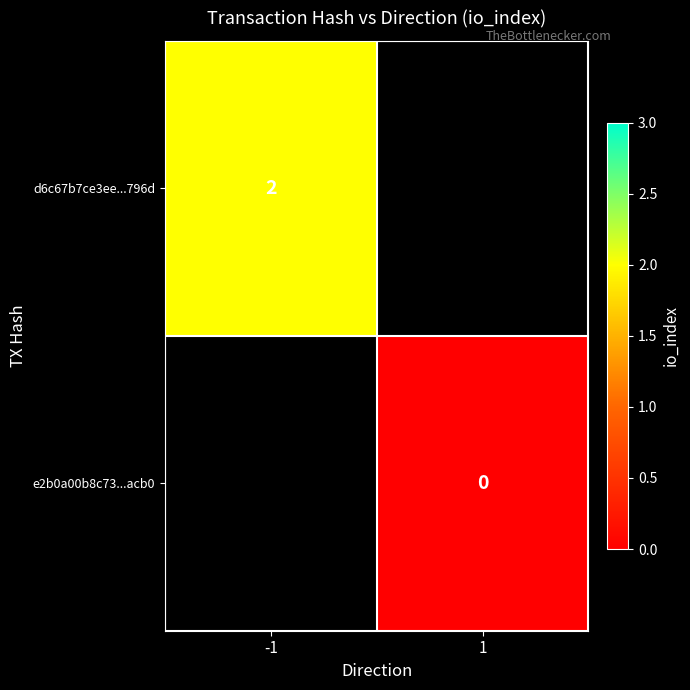

Is it true that d6c67b7ce3ee...796d equals 2.0 at -1?

True